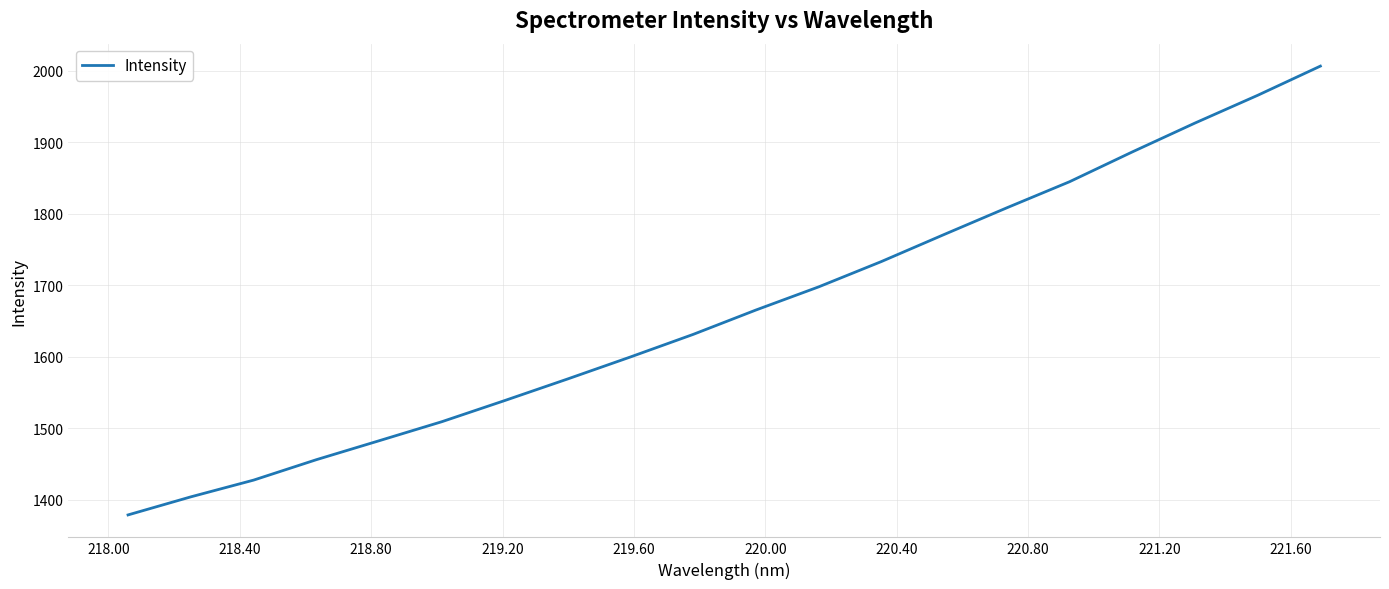

What is the difference between the maximum and minimum values?

628.1